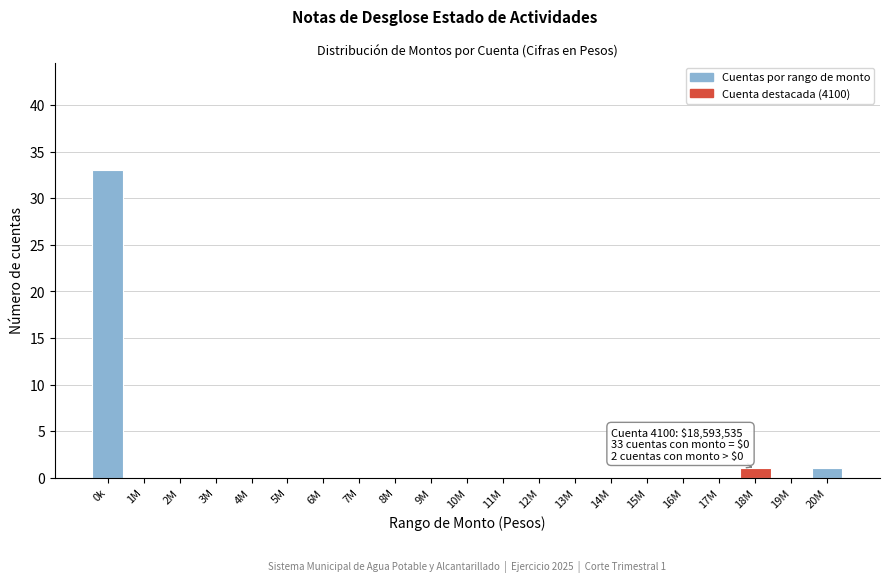

Reading right to left, list all the values displayed in this chart.

20M=1	19M=0	18M=1	17M=0	16M=0	15M=0	14M=0	13M=0	12M=0	11M=0	10M=0	9M=0	8M=0	7M=0	6M=0	5M=0	4M=0	3M=0	2M=0	1M=0	0k=33